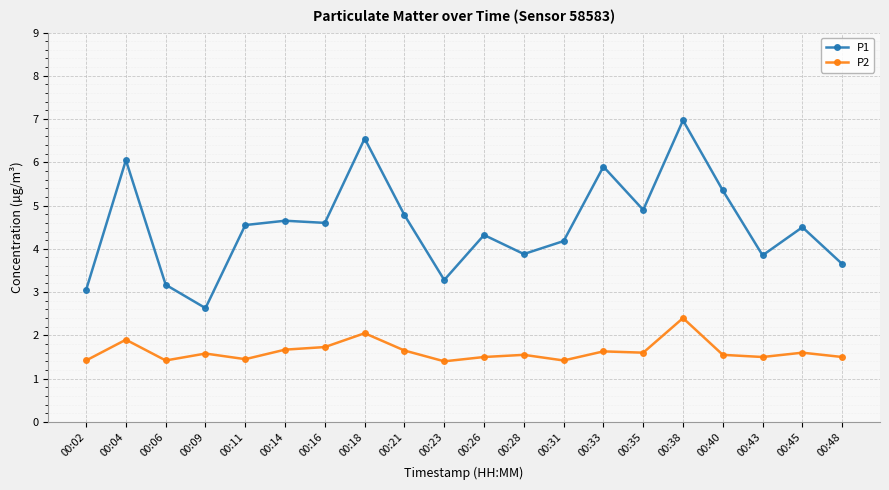

True or false: P1 and P2 intersect in this chart.

False